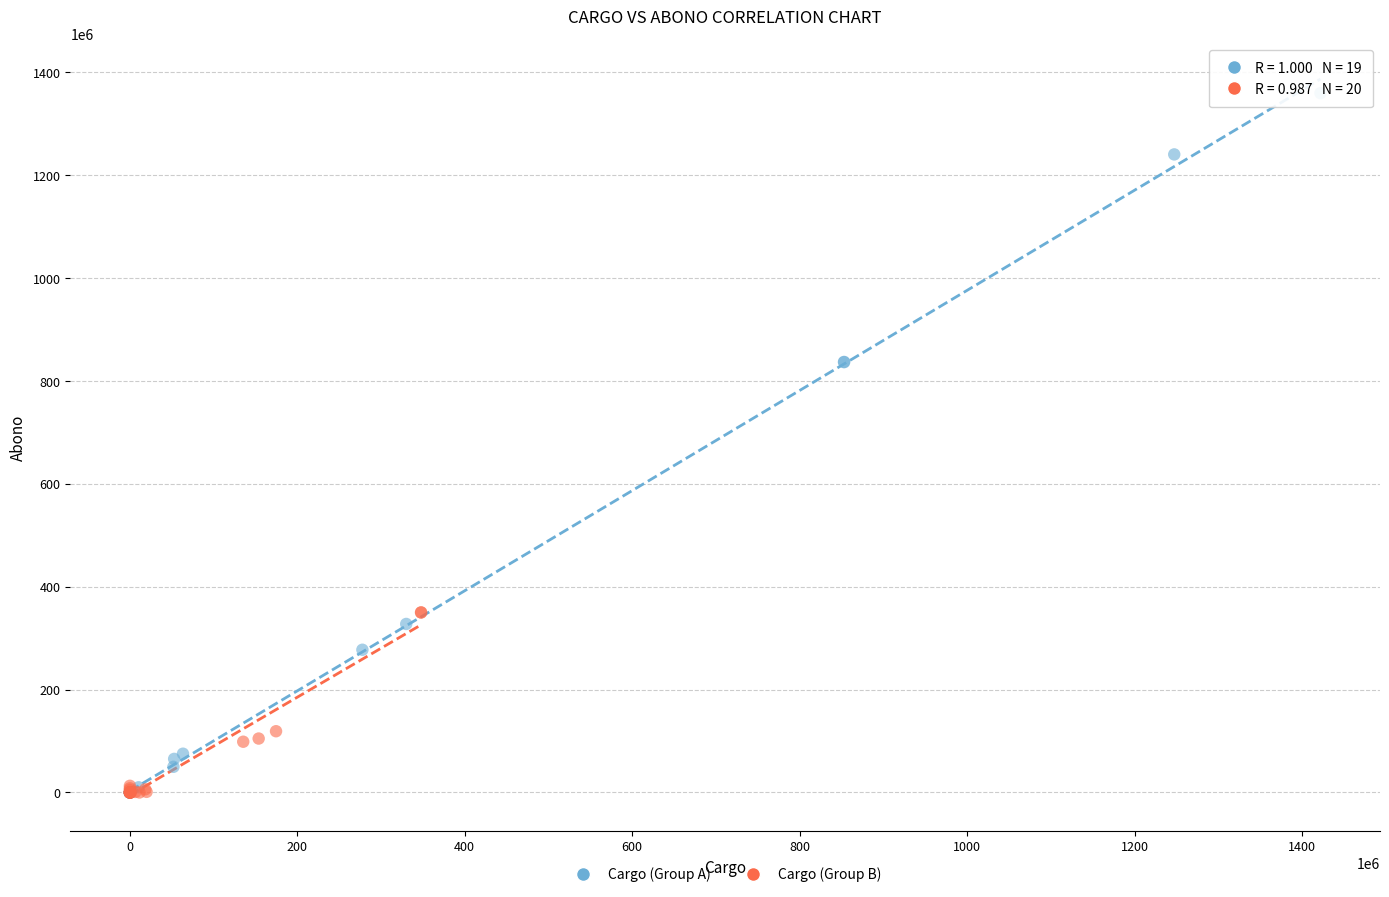

Which series has the largest Y range (max minus min)?

Cargo (Group A)